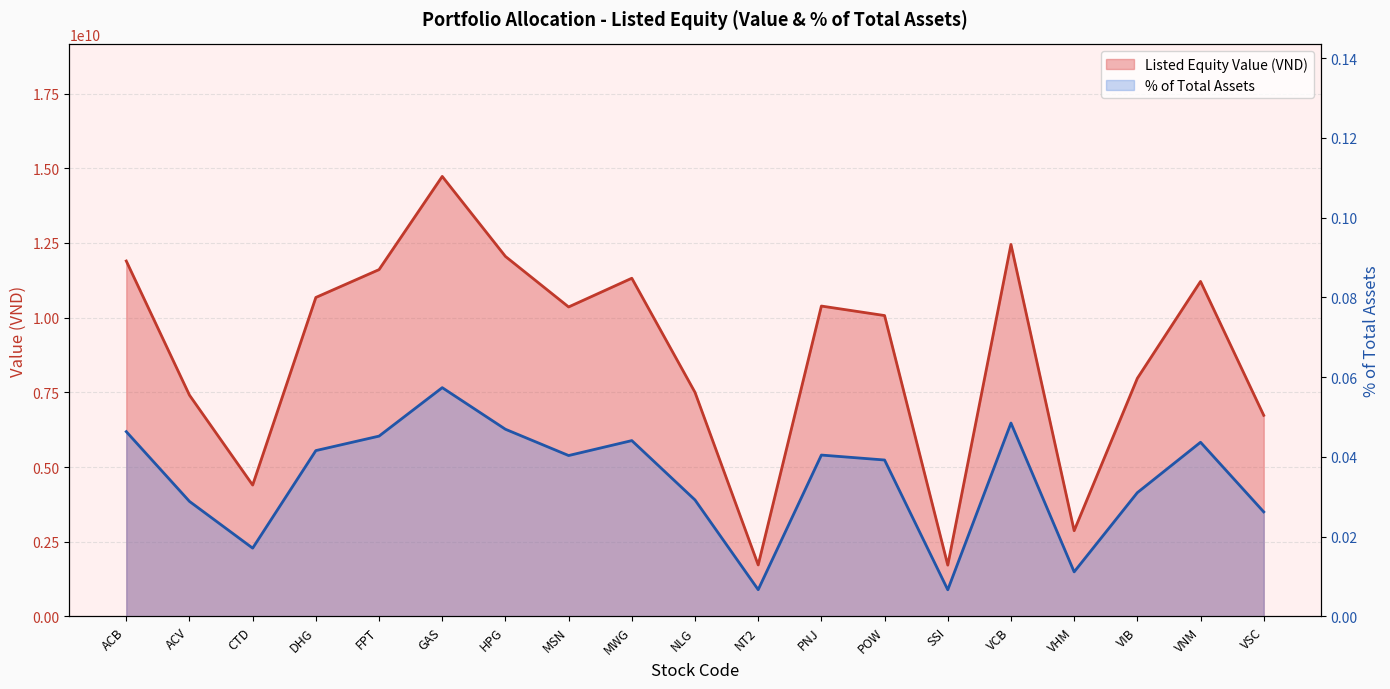

Is it true that % of Total Assets equals 0.0 at VHM?

False